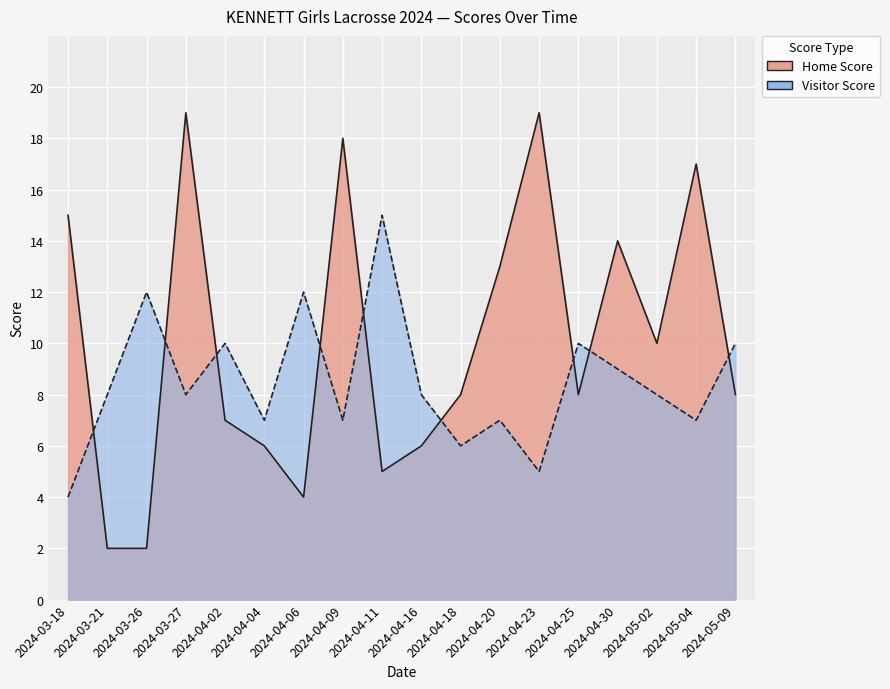

What is the difference between the highest and lowest values at 2024-04-09?

11